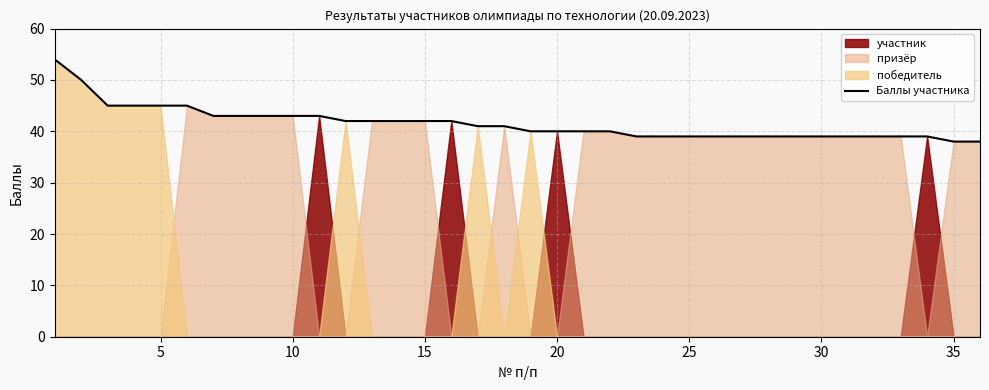

Does the chart display data point markers on the line(s)?

No